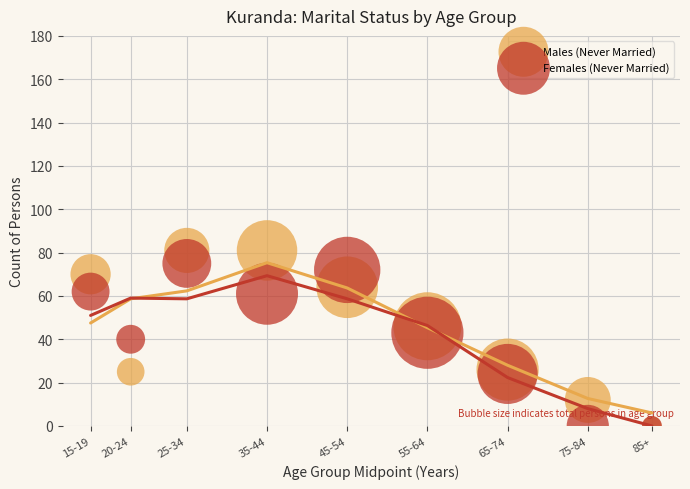

In the Females (Never Married) series, what Y value is closest to 37?

40